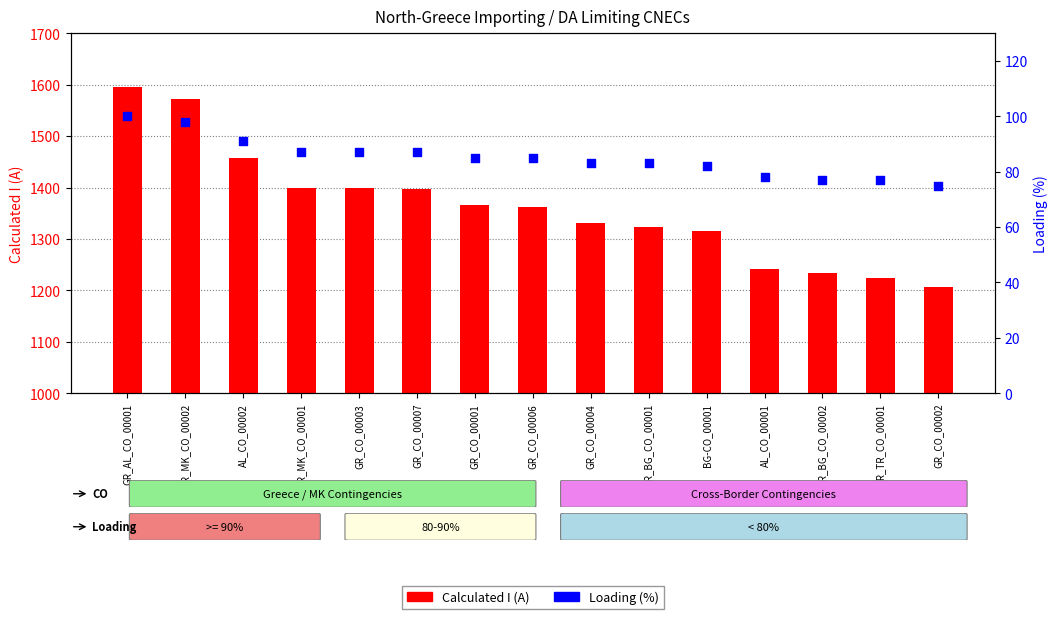

Is the value of Calculated I (A) at GR_MK_CO_00002 greater than the value of Loading (%) at GR_BG_CO_00001?

Yes